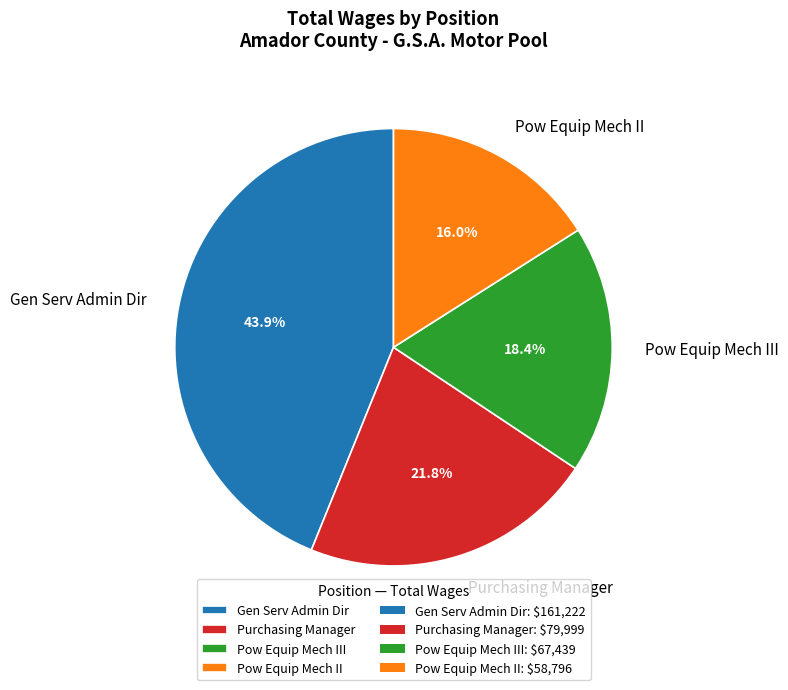

To the nearest percent, what is the difference between the Pow Equip Mech II and Gen Serv Admin Dir slice percentages?

28%